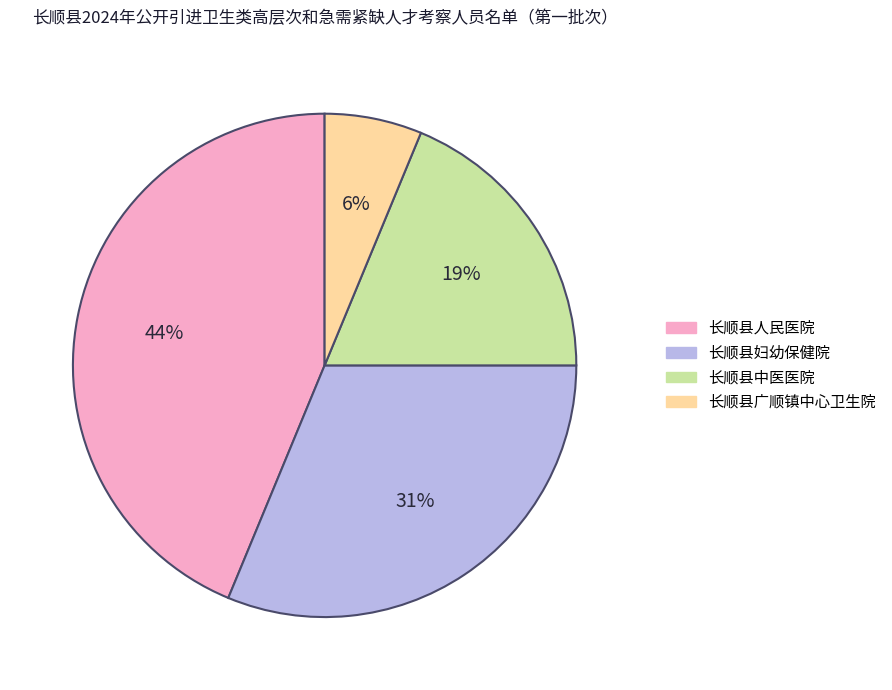

Does 长顺县广顺镇中心卫生院 represent more than half of the total?

No